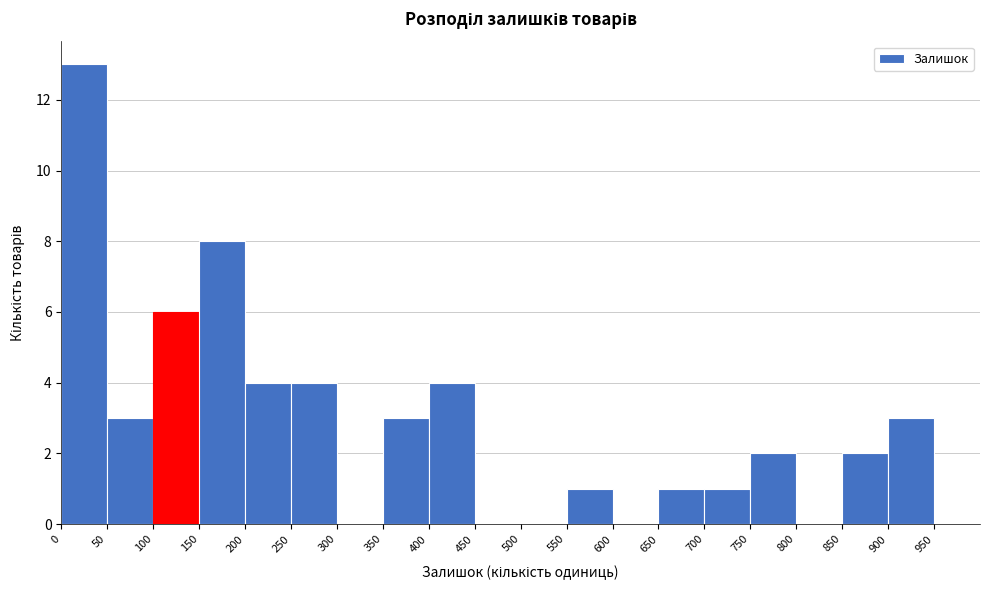

What is the height of the bar covering 850 to 900 on the x-axis? The values are not printed on the chart, so give them approximately, as read against the axis.

2